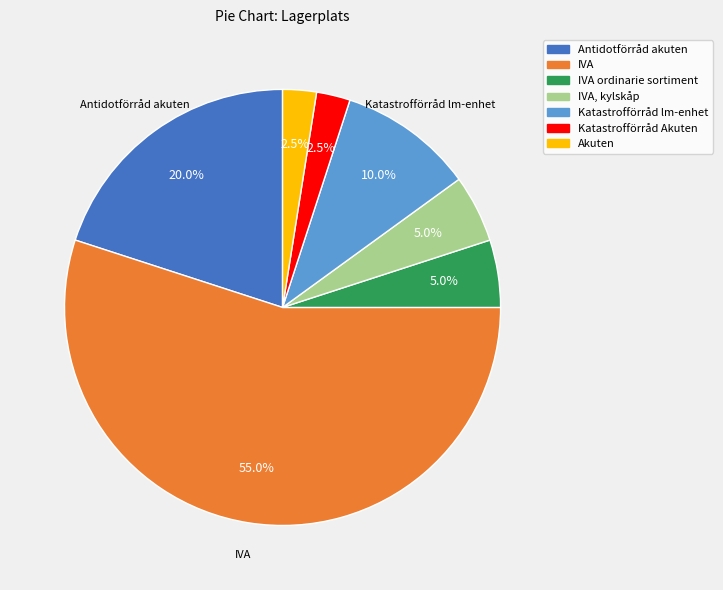

Is there a majority slice in this chart?

Yes